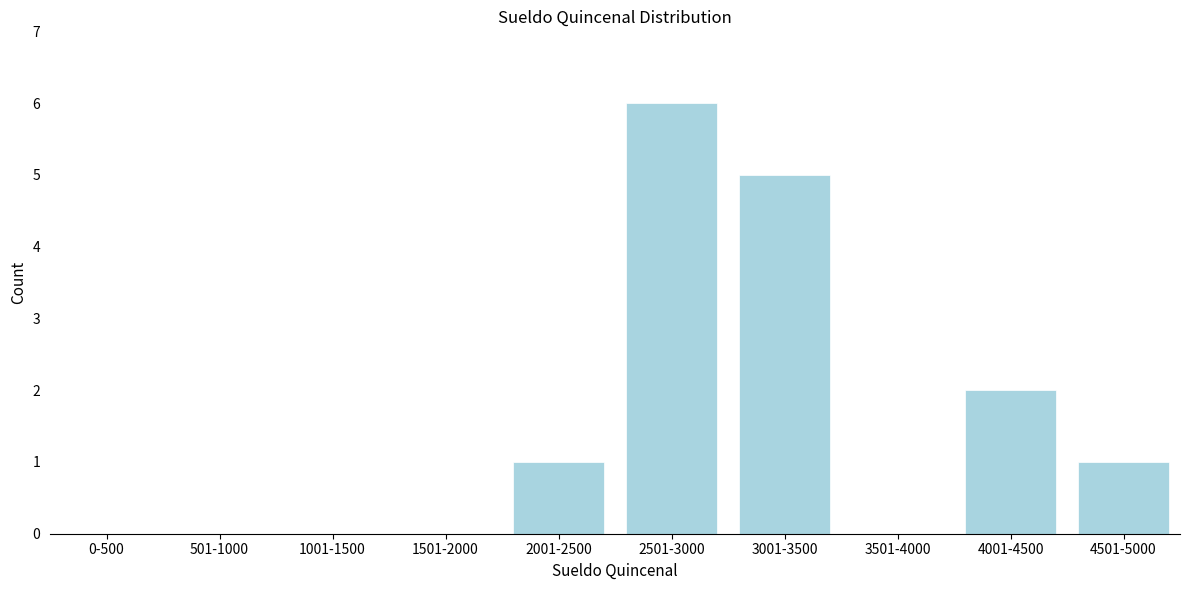

Reading left to right, list all the values displayed in this chart.

0-500=0	501-1000=0	1001-1500=0	1501-2000=0	2001-2500=1	2501-3000=6	3001-3500=5	3501-4000=0	4001-4500=2	4501-5000=1